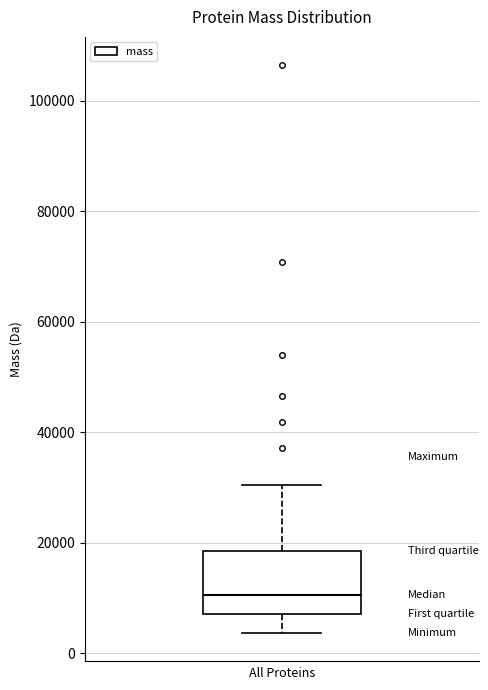

Read this box plot against the y-axis: the position of the median line, the range covered by the box, and the ends of both whiskers. The values are not printed on the chart, so give them approximately, as read against the axis.

median 10000, box 8000 to 18000, whiskers 4000 to 30000